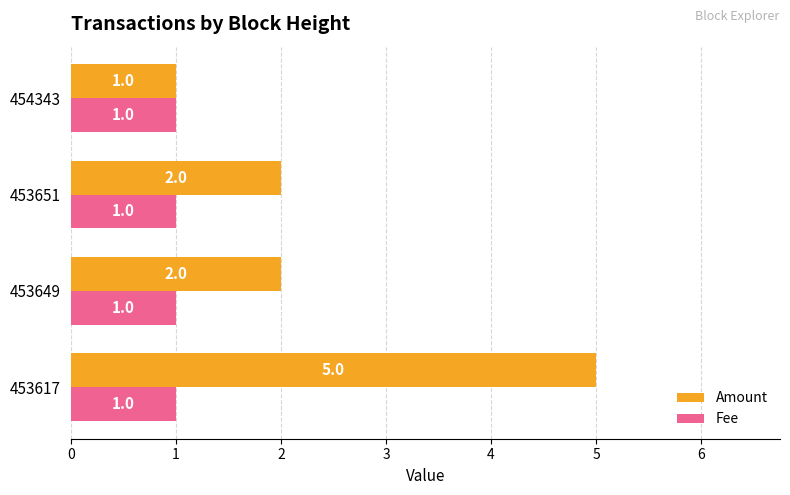

Which series has the widest spread of values?

Amount